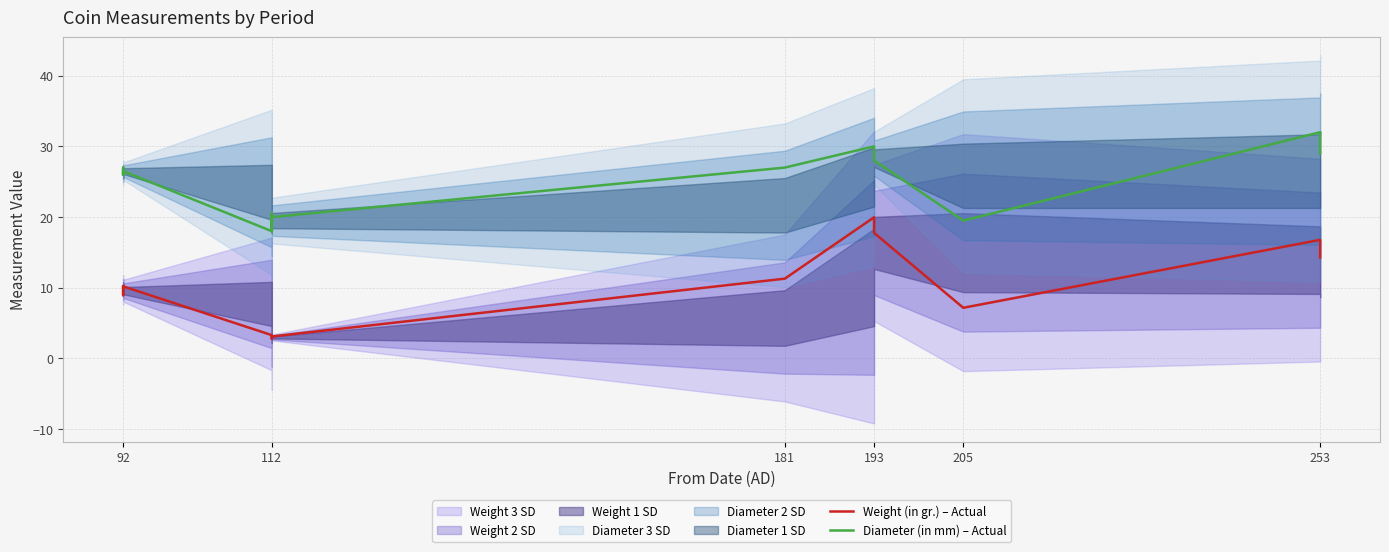

True or false: Weight (in gr.) – Actual has more than 1 interior local peaks.

True